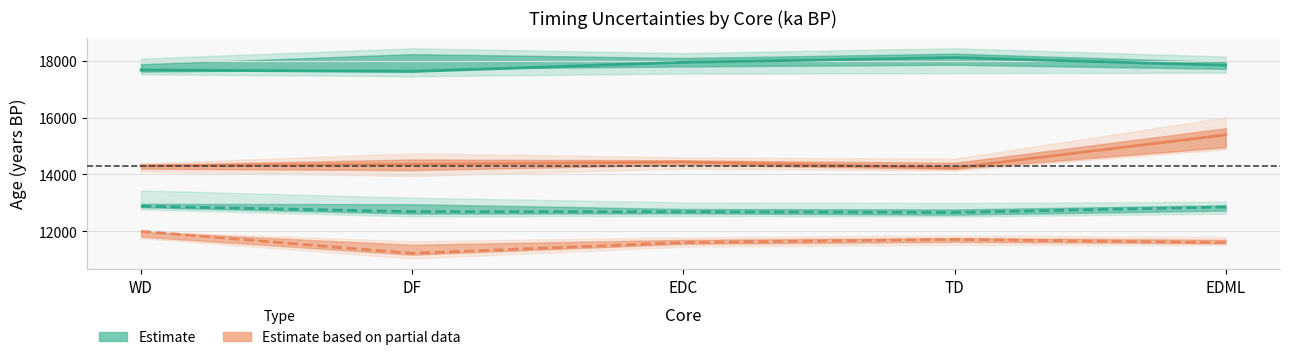

In ACR onset Max, how many points are lower than both neighbors (excluding endpoints)?

1